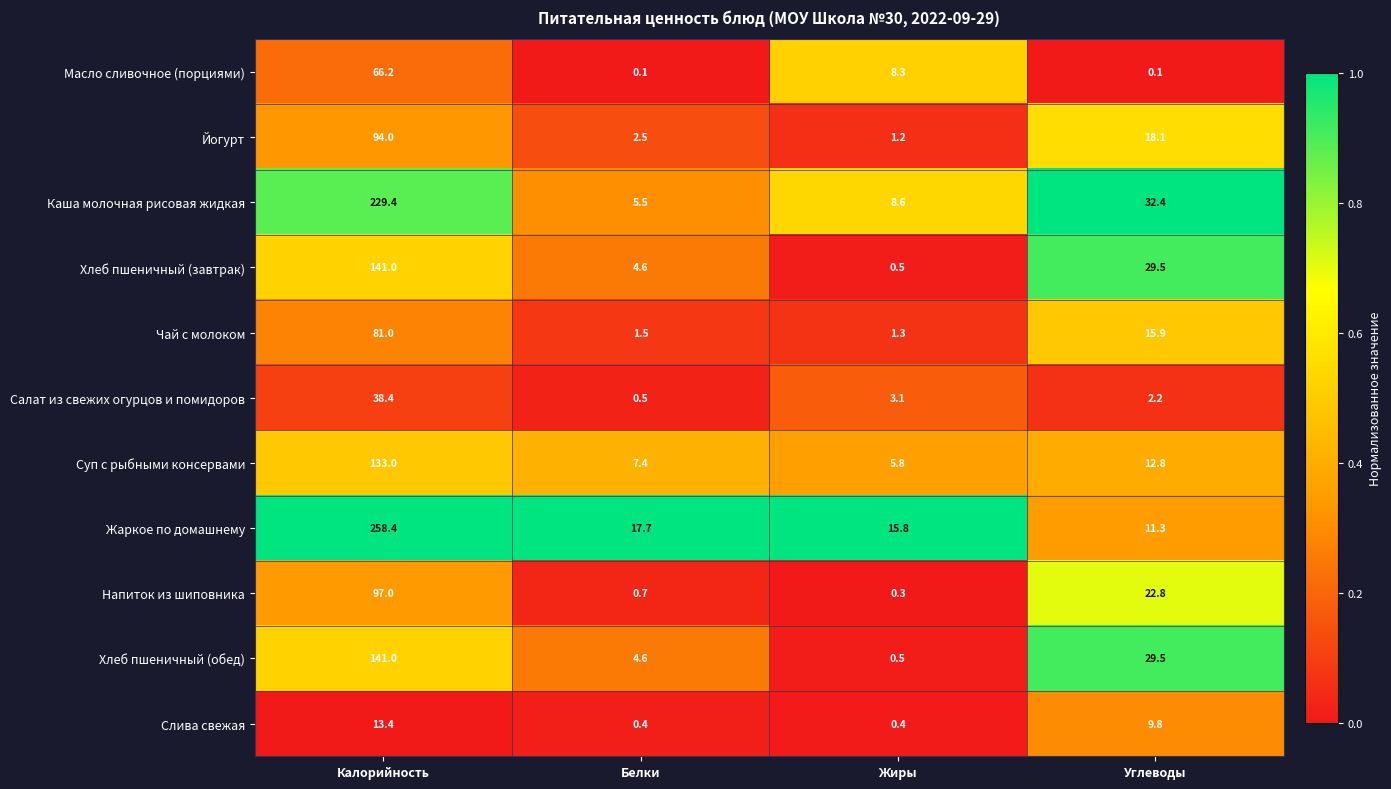

Which series has the largest range (max minus min)?

Жаркое по домашнему